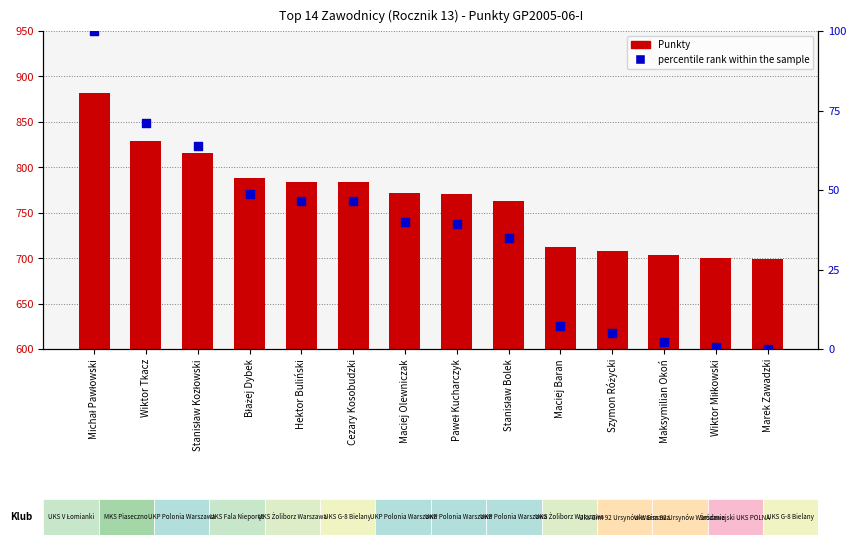

At how many categories does at least one series exceed 819?

2